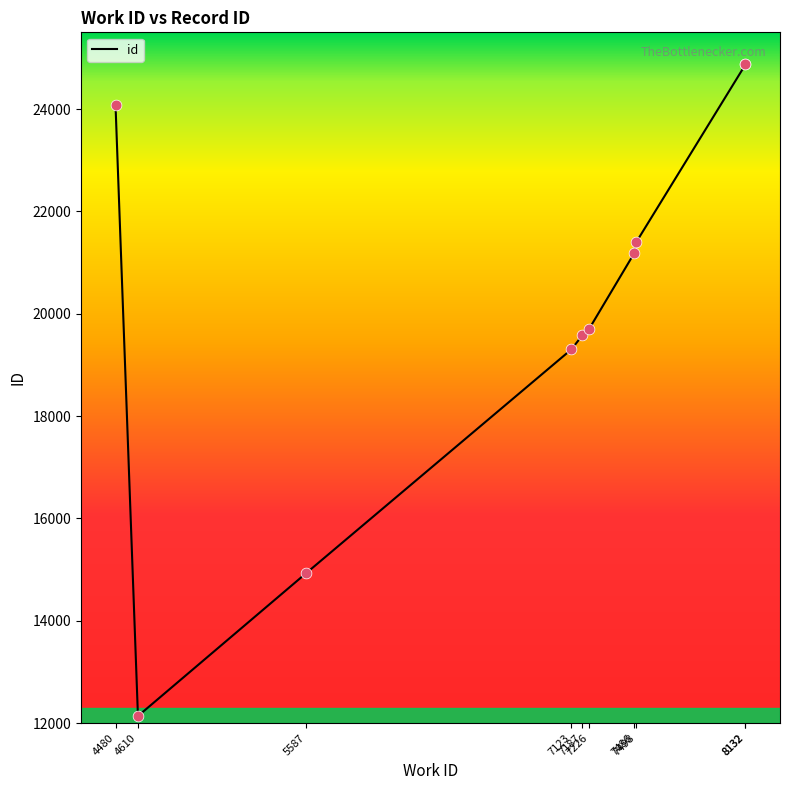

What is the change in value from 7486 to 8132?

+3694